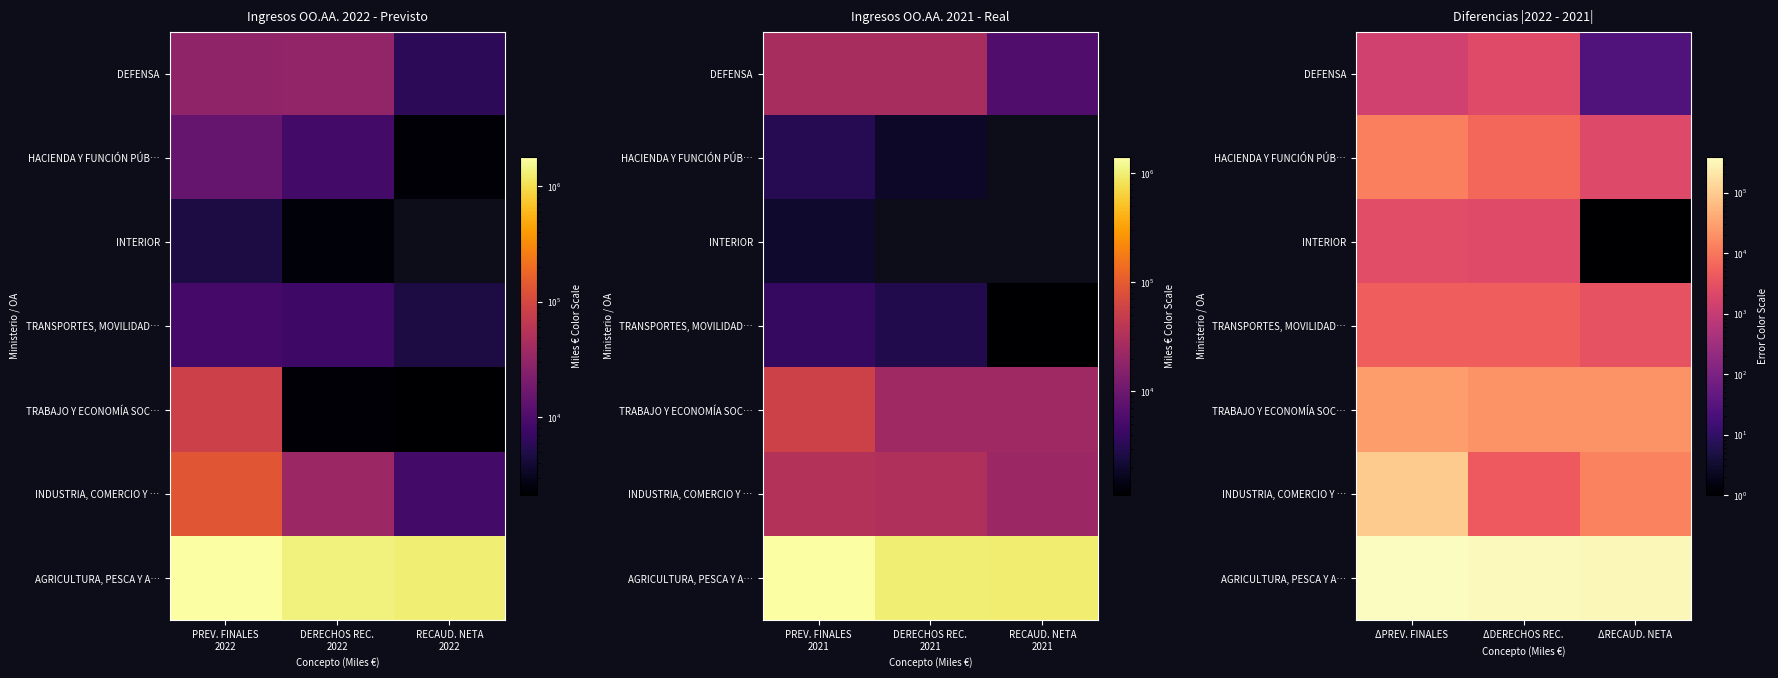

What is the total value across all series at ΔRECAUD. NETA?

374720